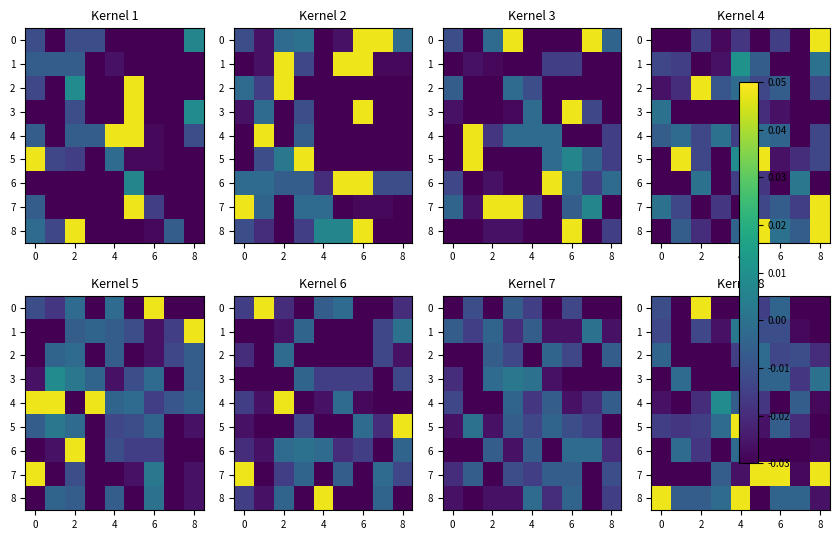

At which category is the sum across all series the highest?

4